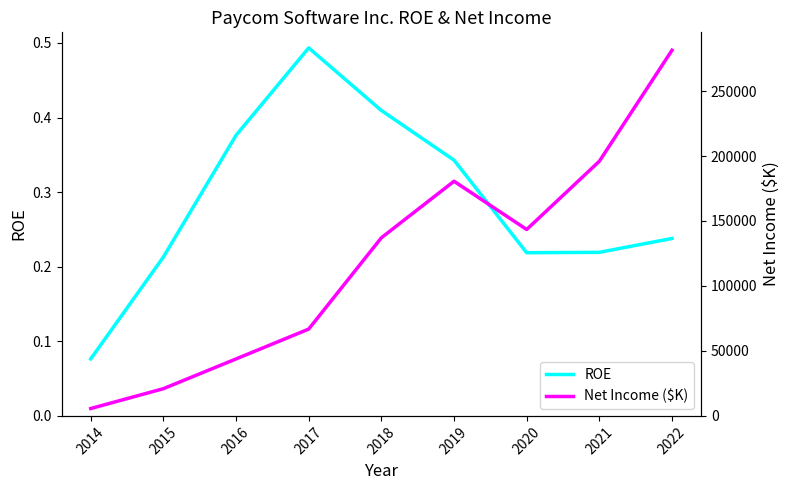

Read the Net Income ($K) value at 2015.

20945.0